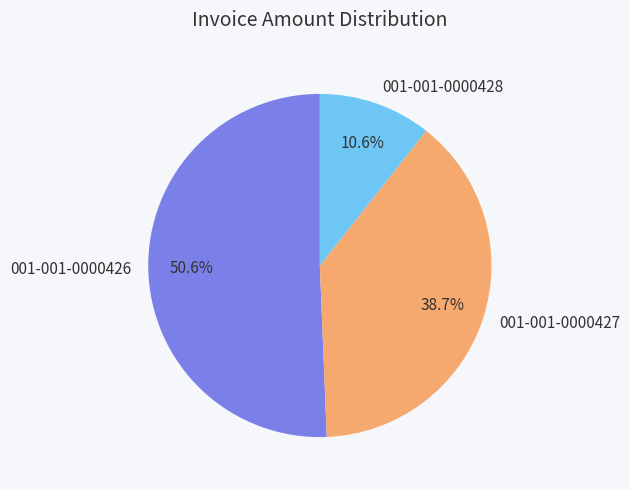

How many slices are in this pie chart?

3